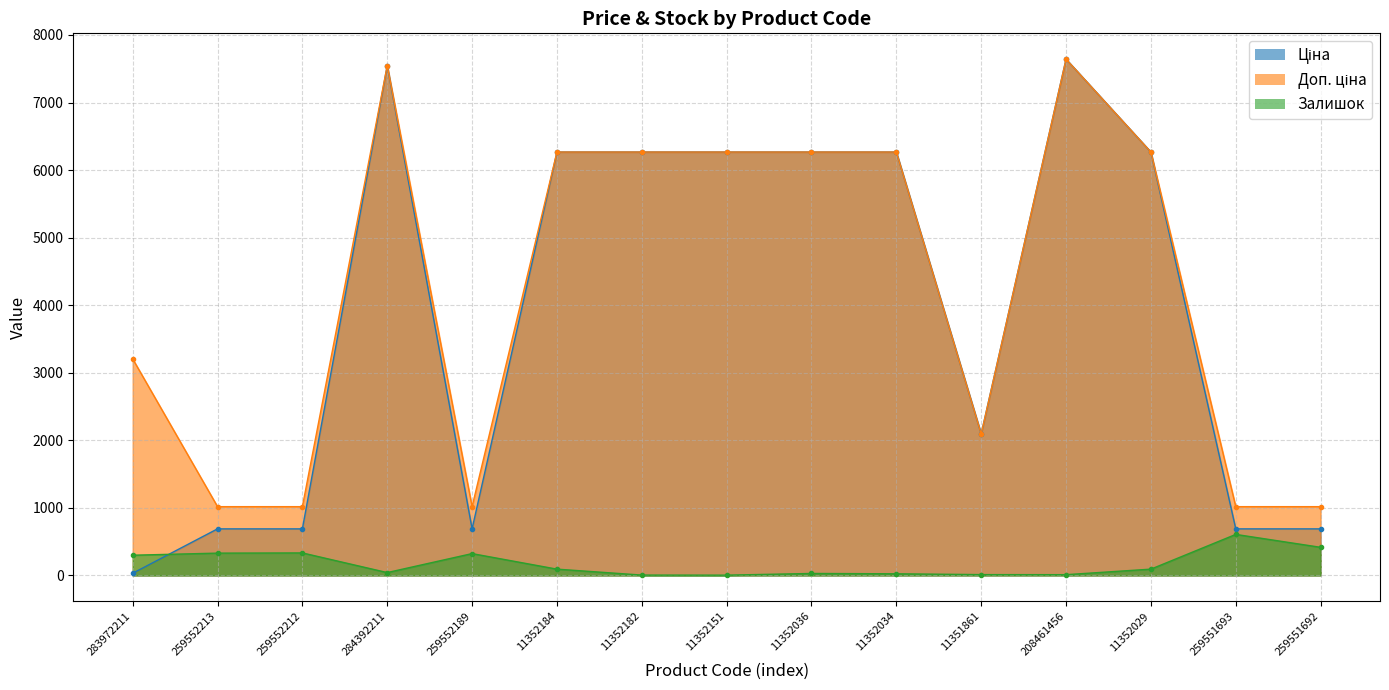

True or false: Доп. ціна has more than 1 points higher than both neighbors.

True